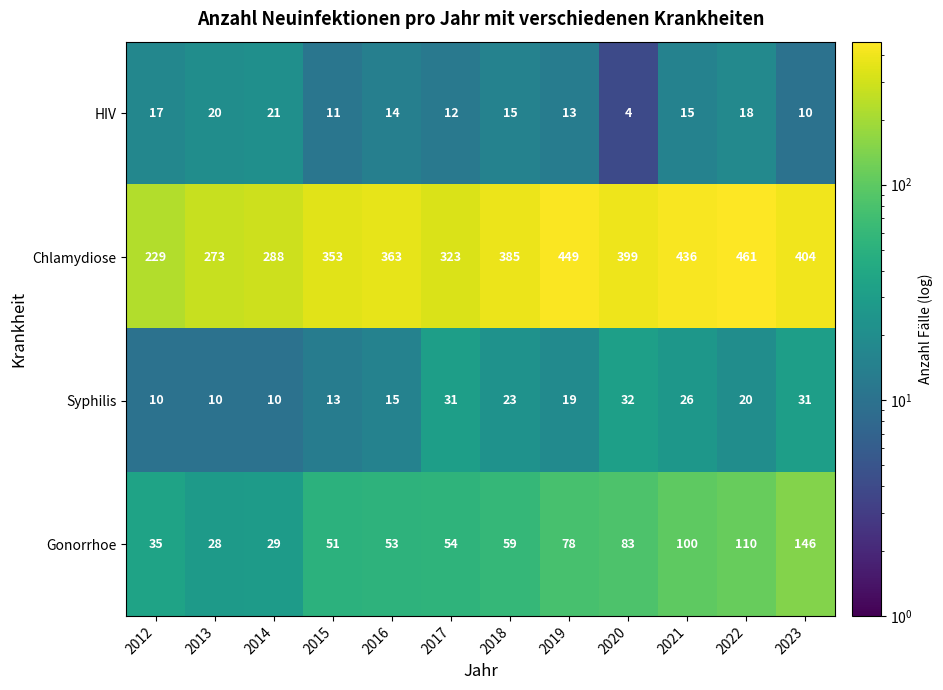

What is the difference between the HIV values at 2015 and 2016?

3